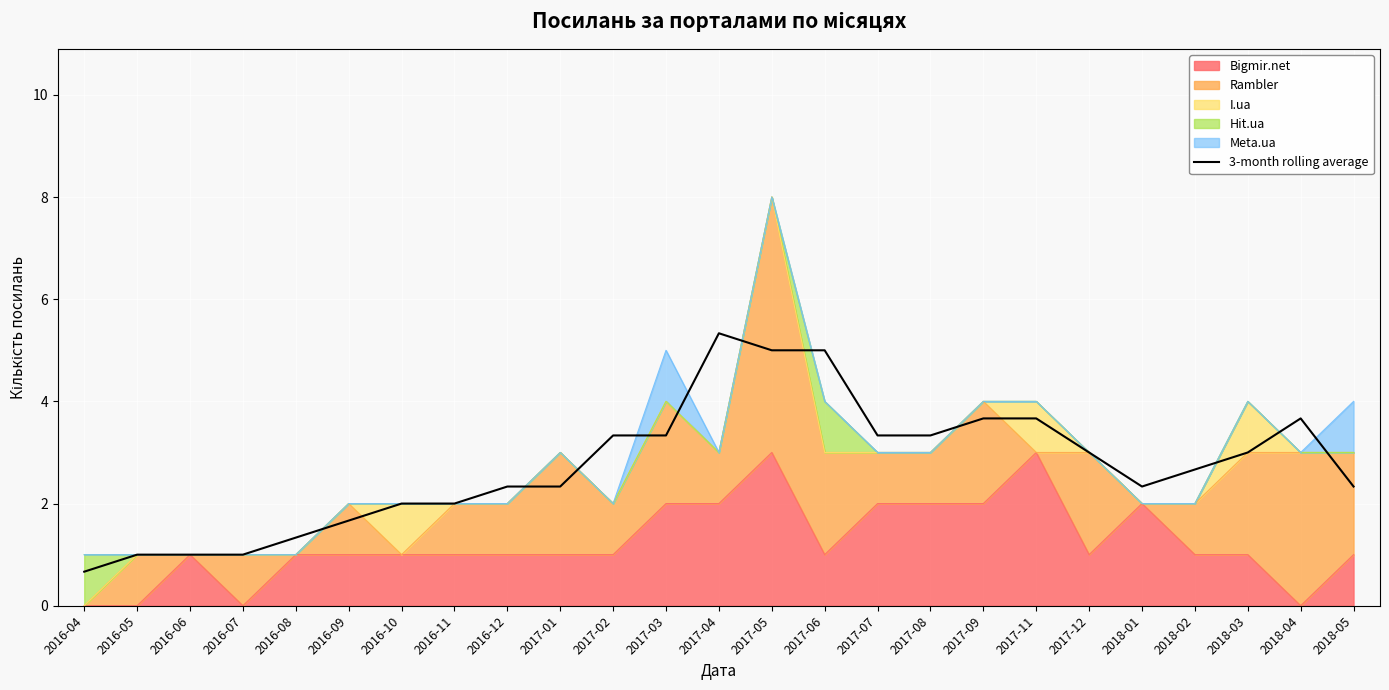

Reading right to left, what are all the values shown in this chart?

2018-05=2.3	2018-04=3.7	2018-03=3.0	2018-02=2.7	2018-01=2.3	2017-12=3.0	2017-11=3.7	2017-09=3.7	2017-08=3.3	2017-07=3.3	2017-06=5.0	2017-05=5.0	2017-04=5.3	2017-03=3.3	2017-02=3.3	2017-01=2.3	2016-12=2.3	2016-11=2.0	2016-10=2.0	2016-09=1.7	2016-08=1.3	2016-07=1.0	2016-06=1.0	2016-05=1.0	2016-04=0.7